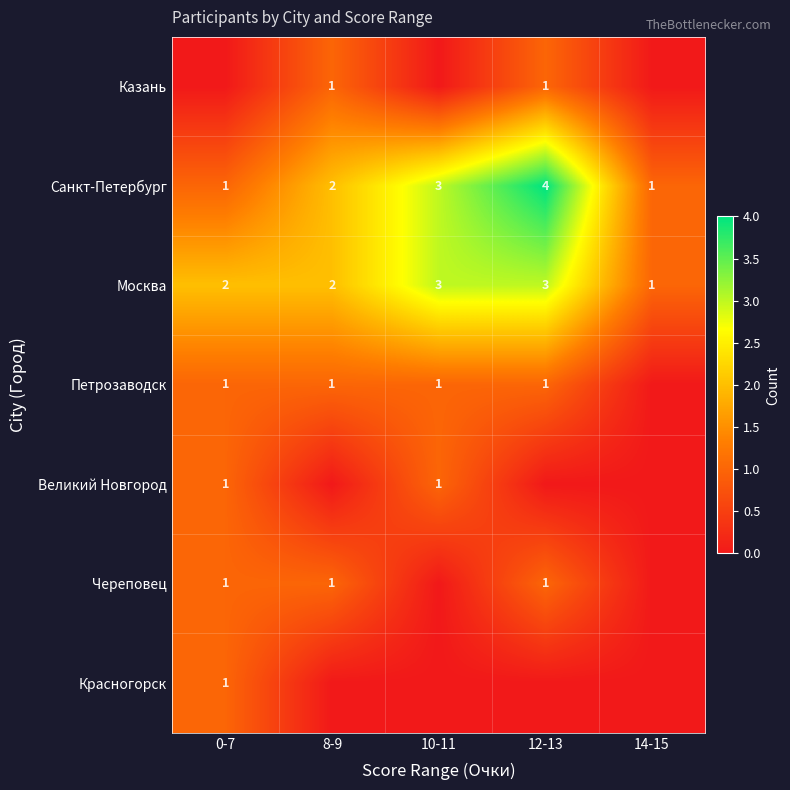

Is it true that Москва equals 3 at 0-7?

False